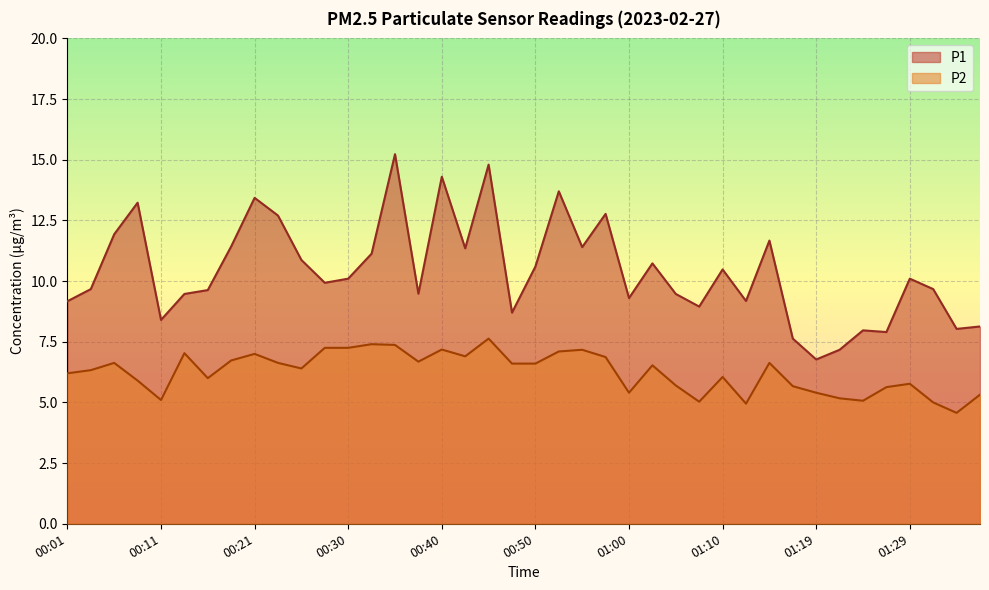

What is the average value of the P2 series?

6.2